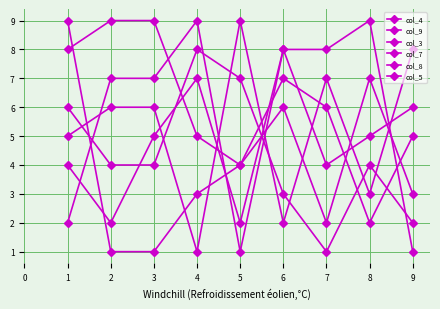

How many series are shown in this chart?

6